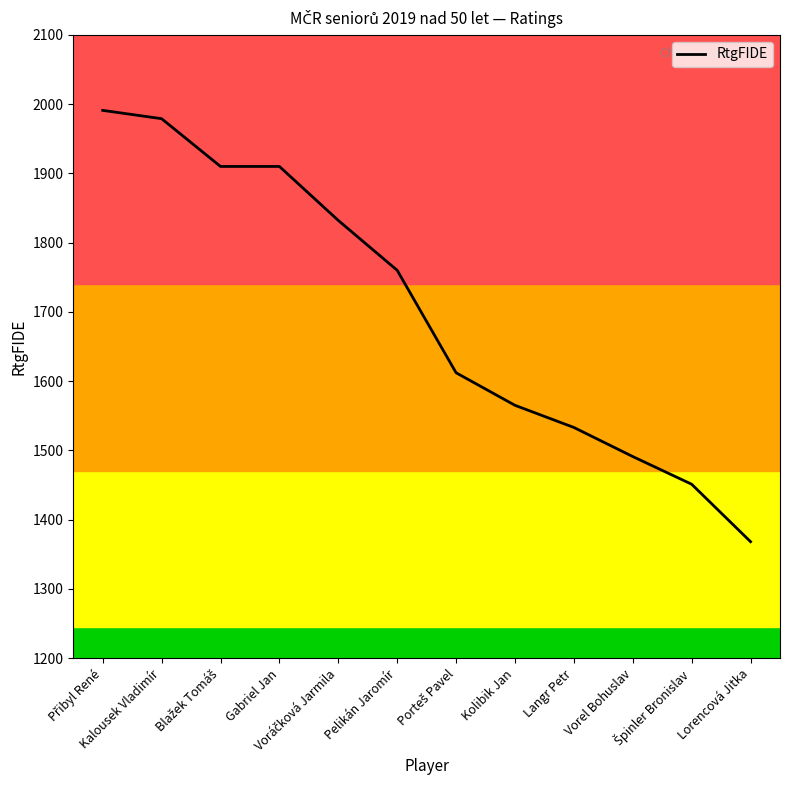

Does the chart have visible grid lines?

No